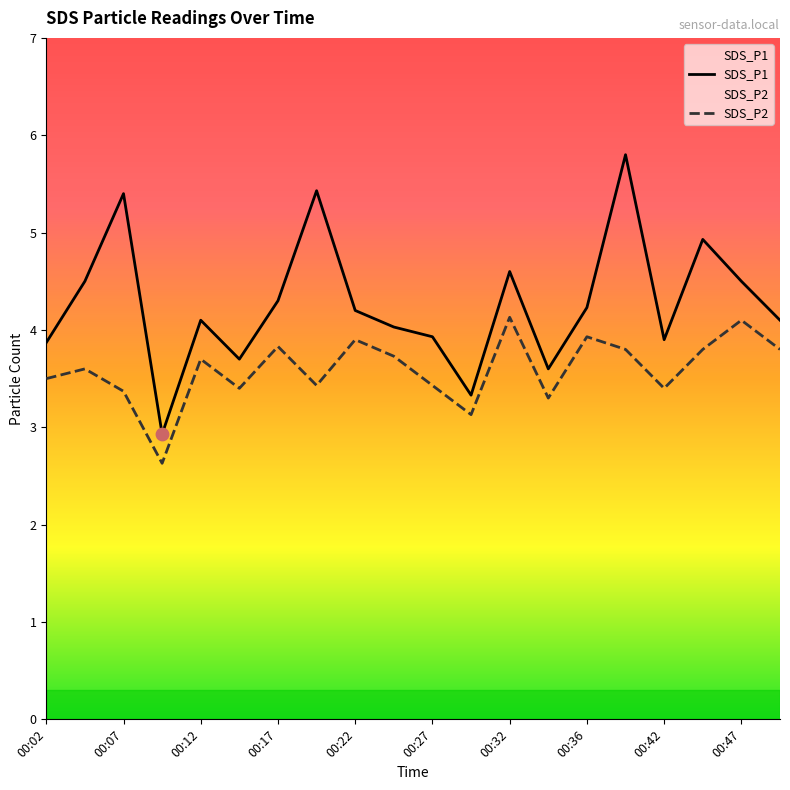

Which series contains the highest Y value?

SDS_P1